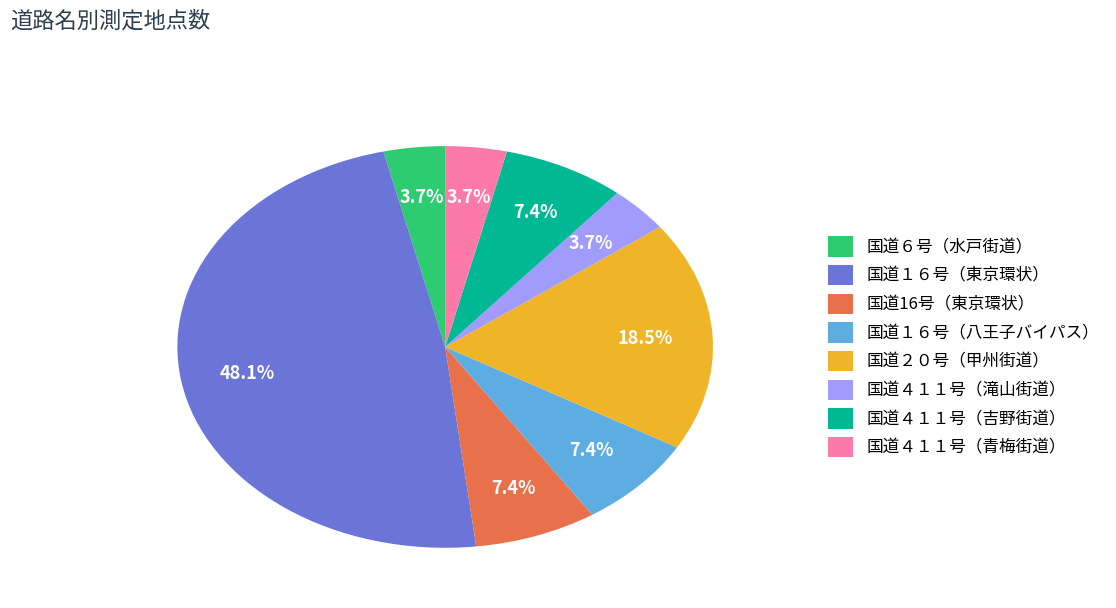

Do 国道６号（水戸街道） and 国道２０号（甲州街道） together represent more than half of the pie?

No